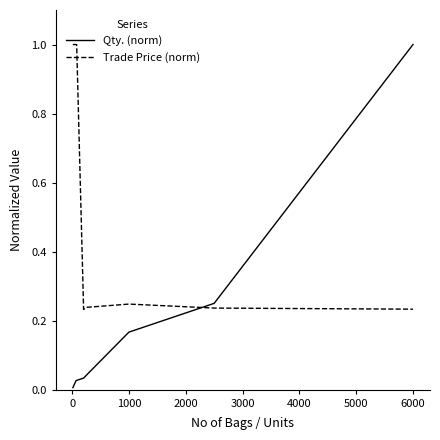

Does the chart display data point markers on the line(s)?

No